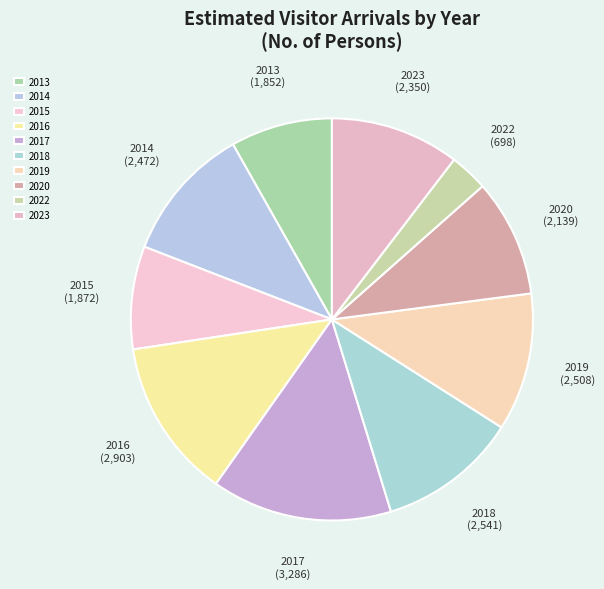

How many slices are in this pie chart?

10